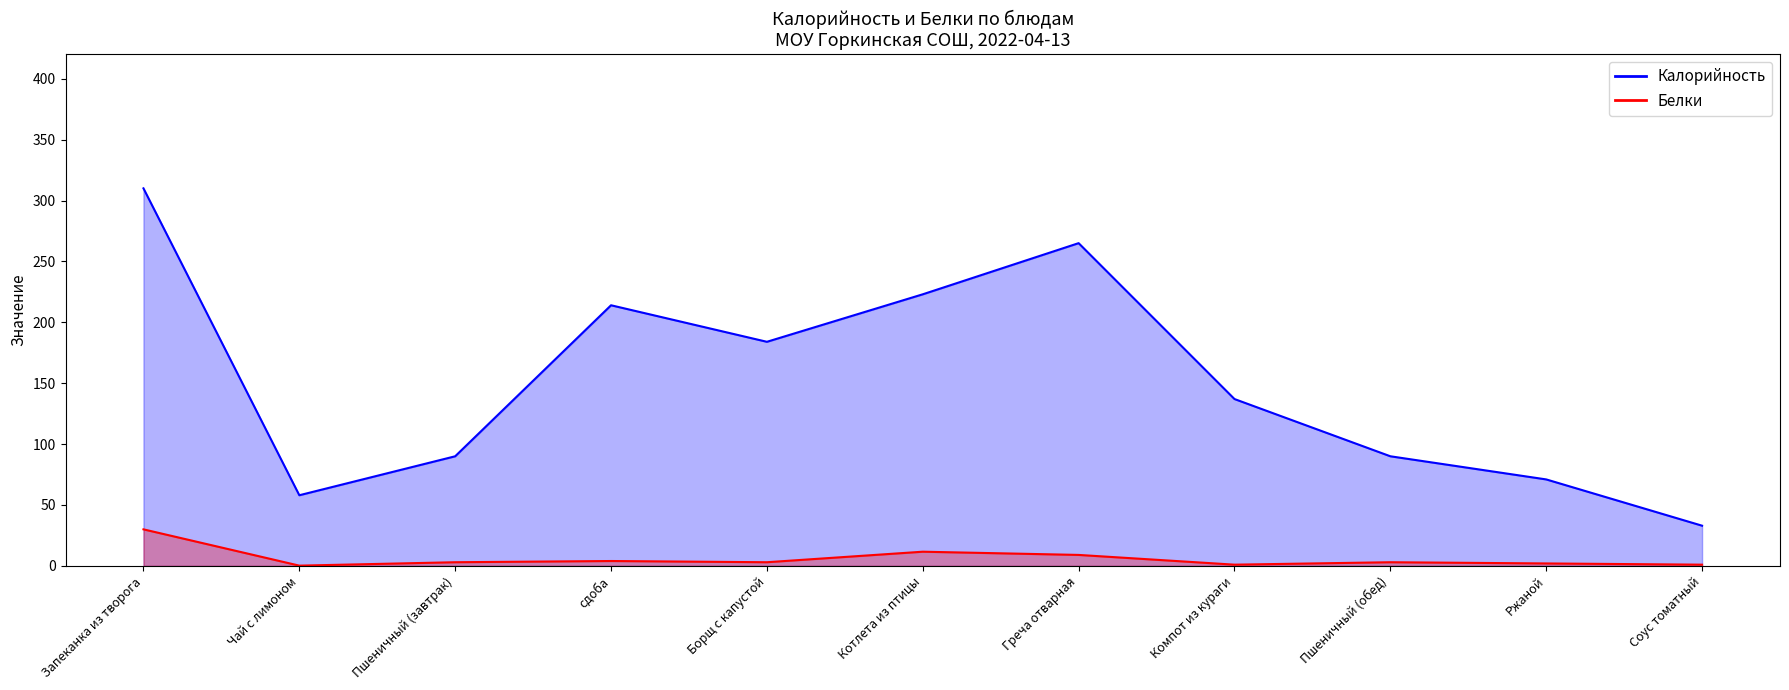

Does the chart have visible grid lines?

No